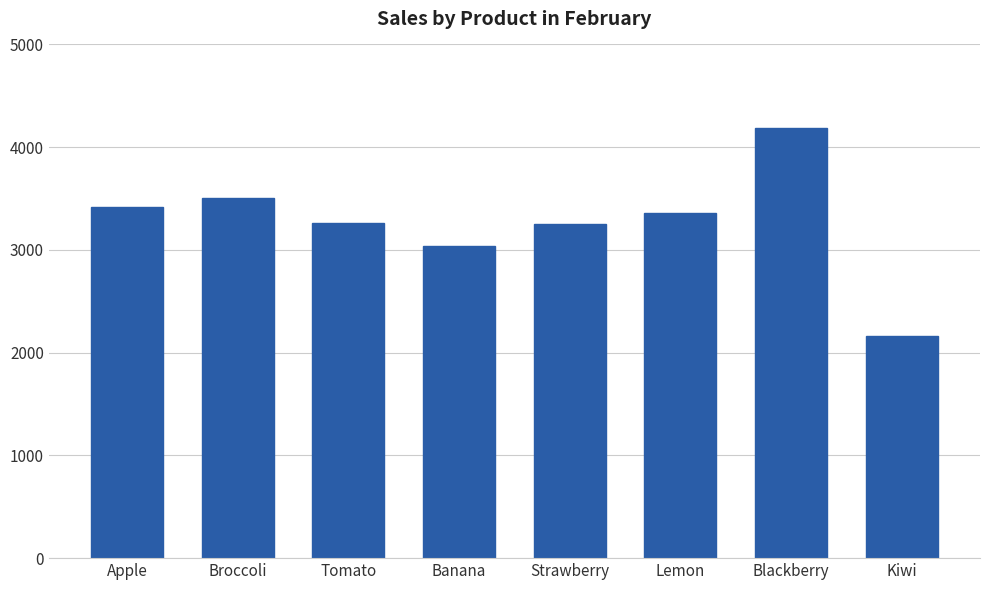

What is the difference between the second highest and minimum values?

1340